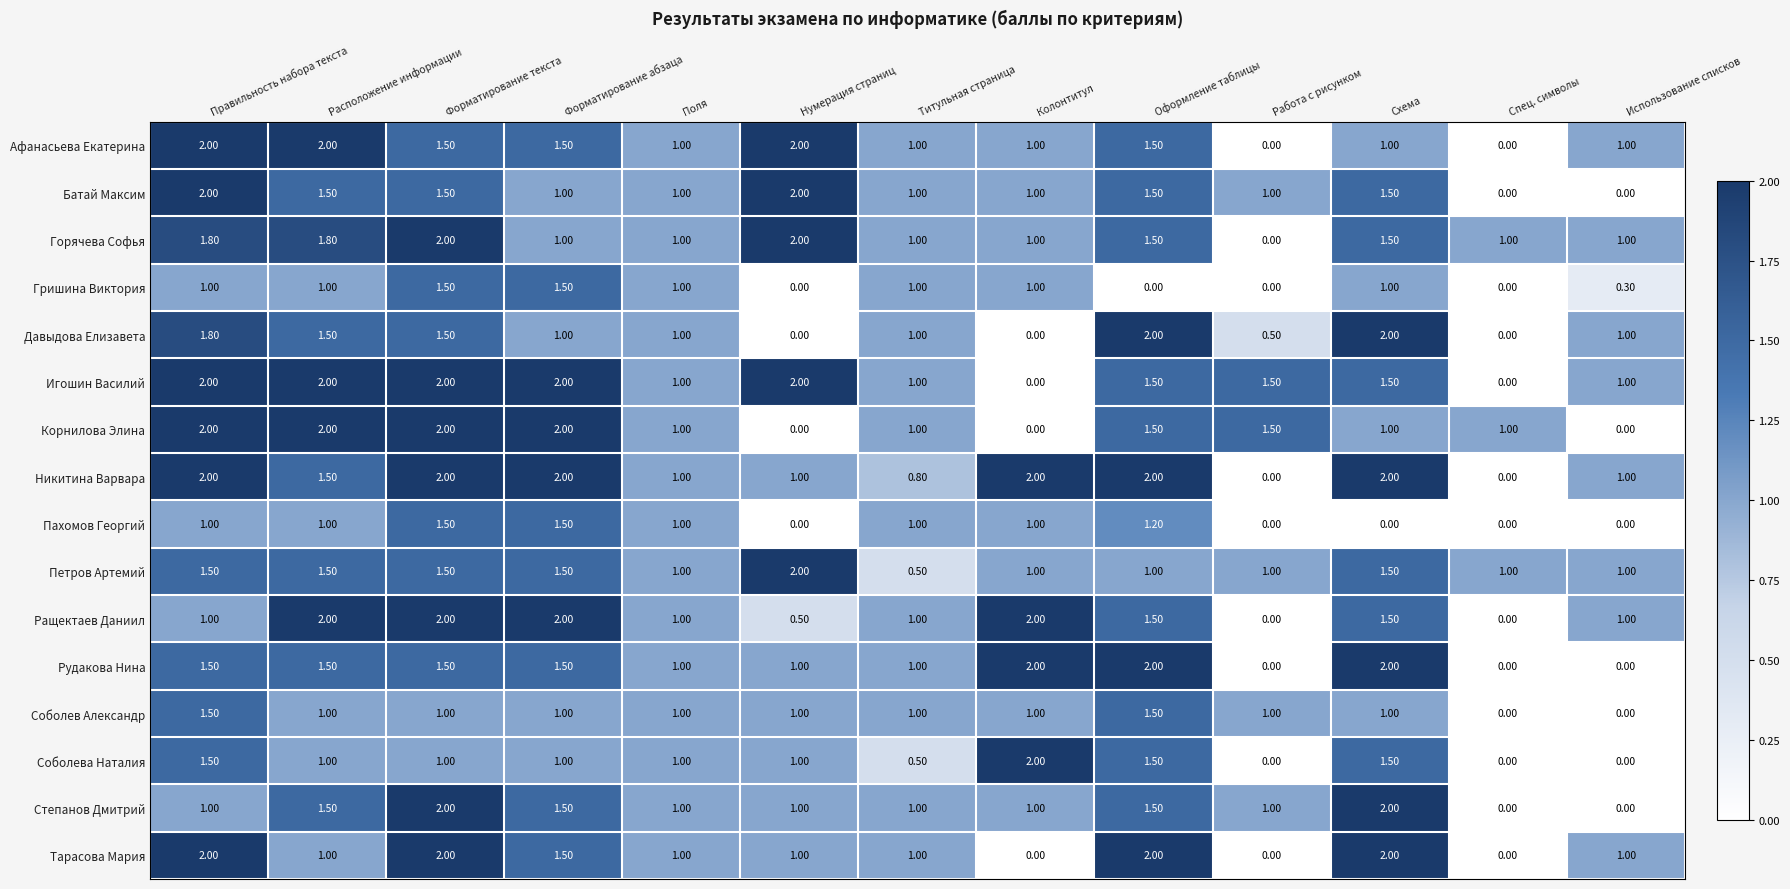

Where does the Давыдова Елизавета series first go above 1?

Правильность набора текста